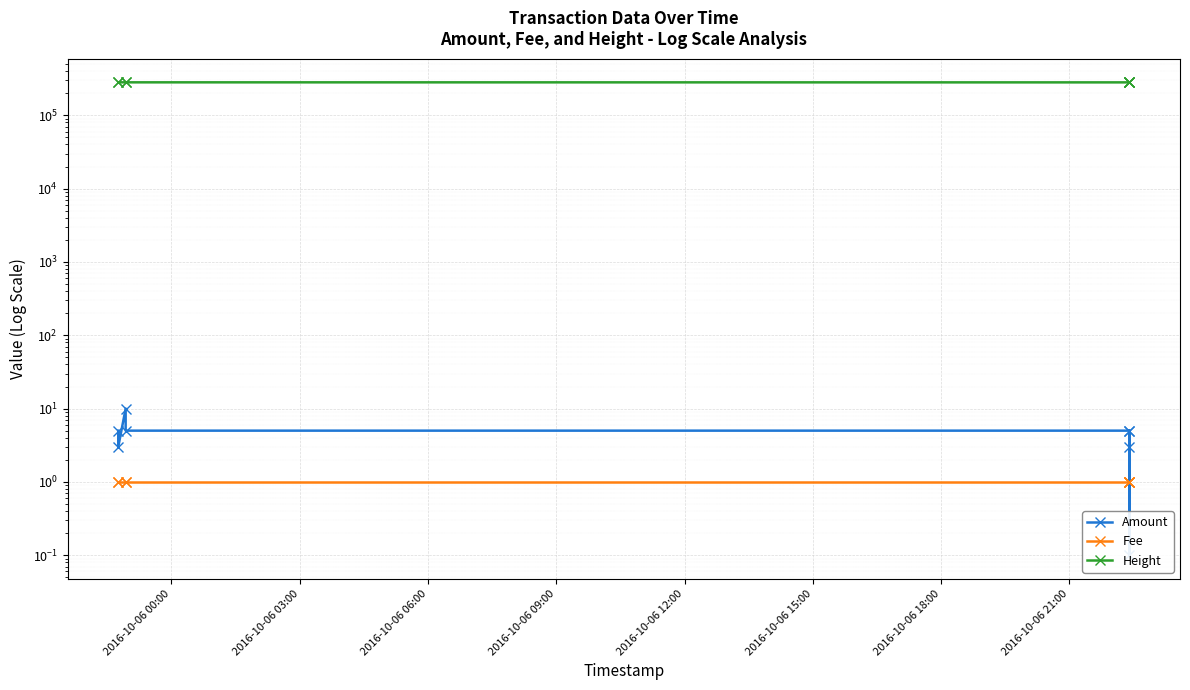

List the series in order of their peak value, highest first.

Height, Amount, Fee